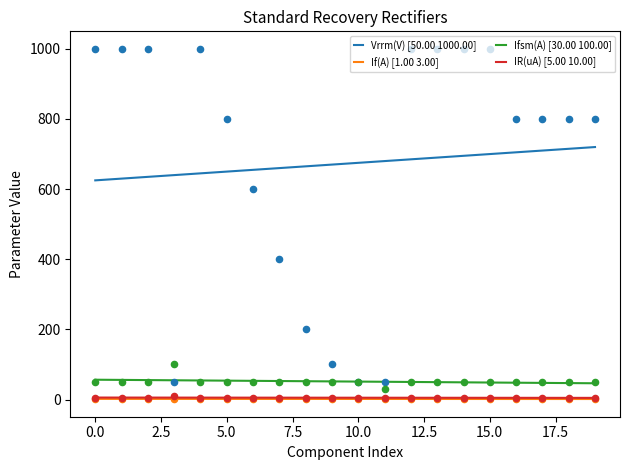

True or false: Vrrm(V) [50.00 1000.00] and If(A) [1.00 3.00] cross at least once.

False